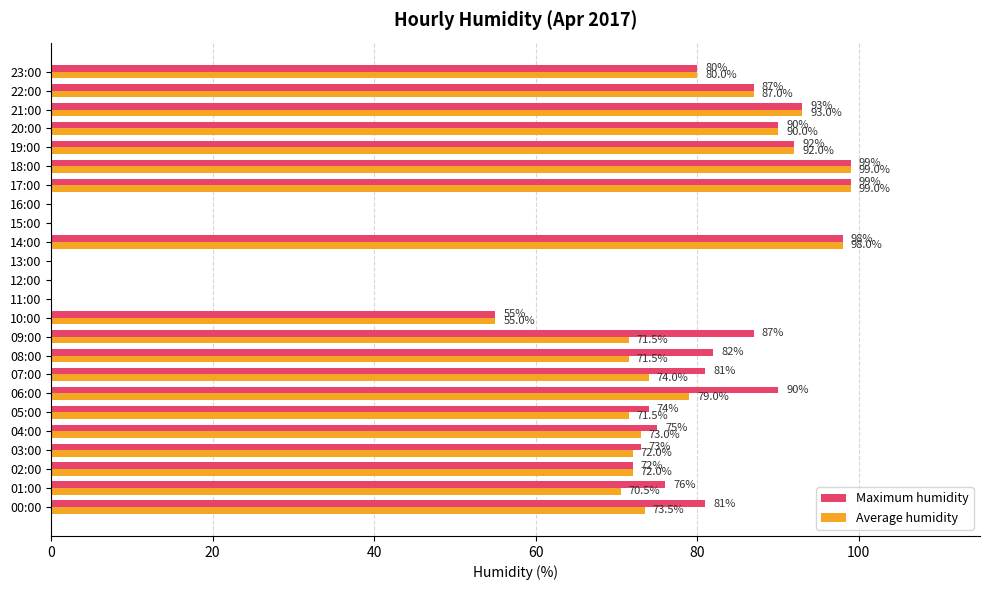

Is it true that Maximum humidity equals 0.0 at 12:00?

True